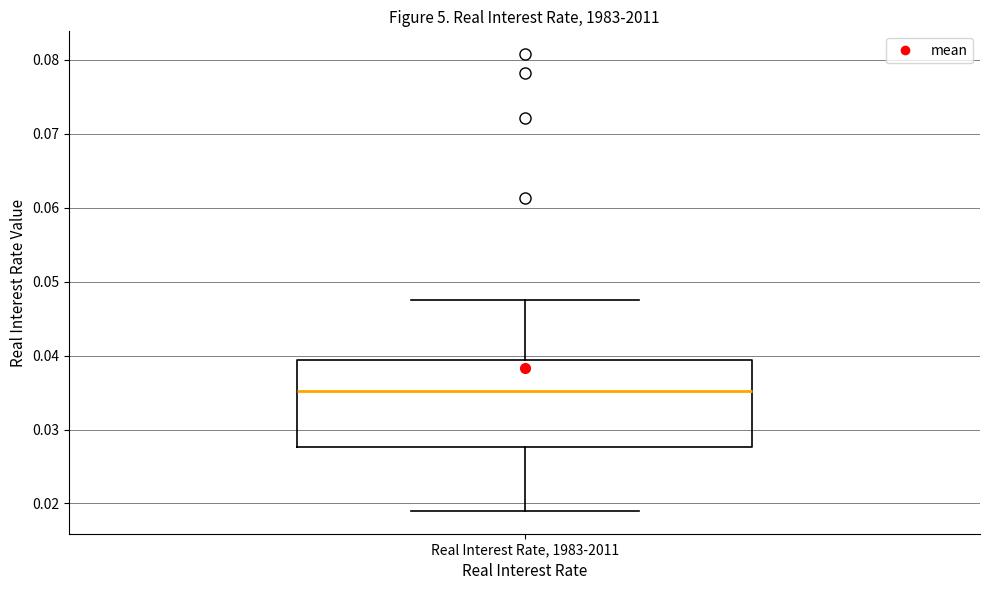

Read this box plot against the y-axis: the position of the median line, the range covered by the box, and the ends of both whiskers. The values are not printed on the chart, so give them approximately, as read against the axis.

median 0.035, box 0.028 to 0.039, whiskers 0.019 to 0.047